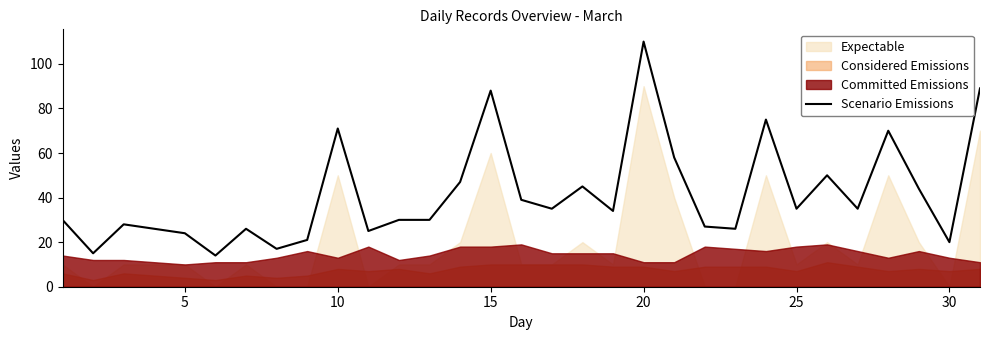

What is the value of the 19th point from the left?

34